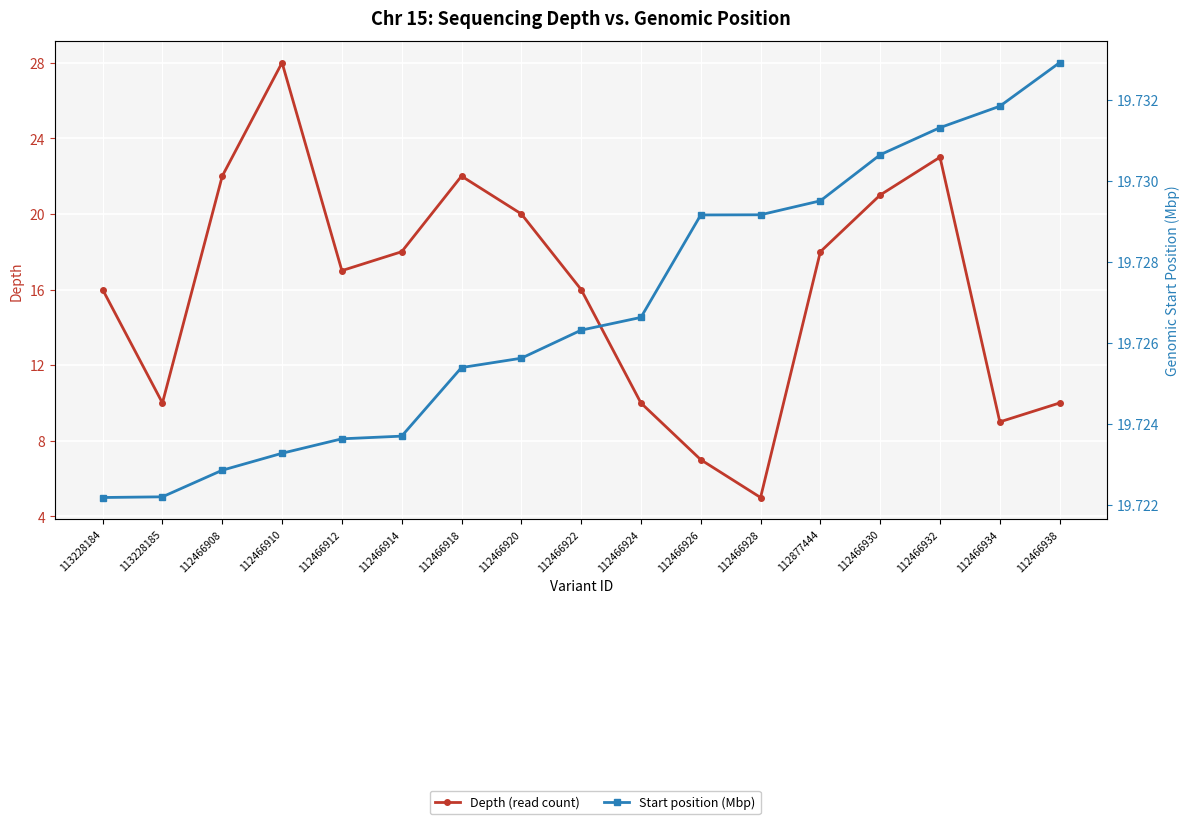

True or false: Start position (Mbp) has more than 0 interior local peaks.

False